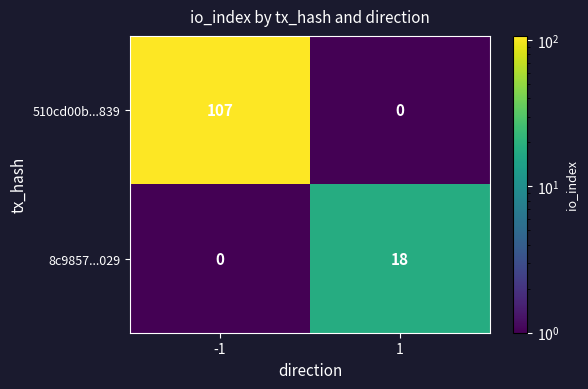

What is the spread (max minus min) of values at 1?

18